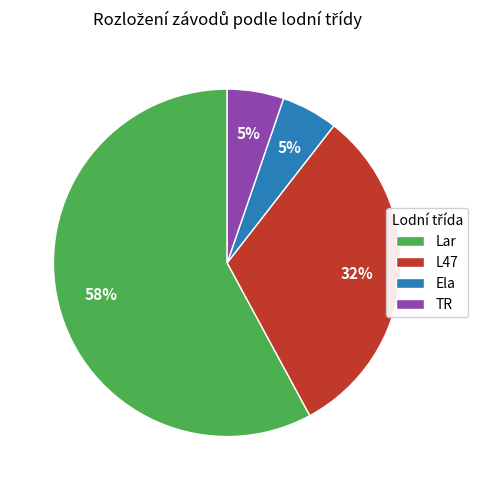

The Ela slice represents 5% of the pie. True or false?

True